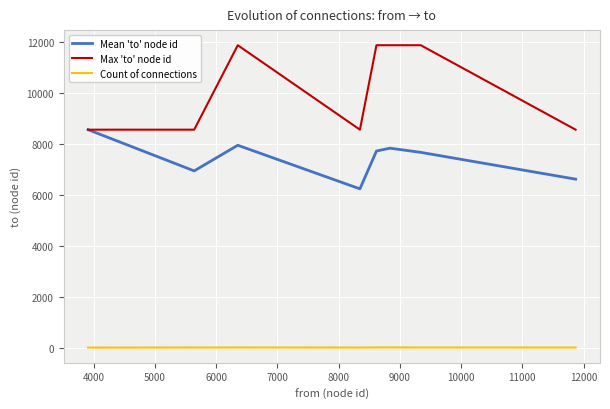

What is the highest value of the Max 'to' node id series?

11871.0